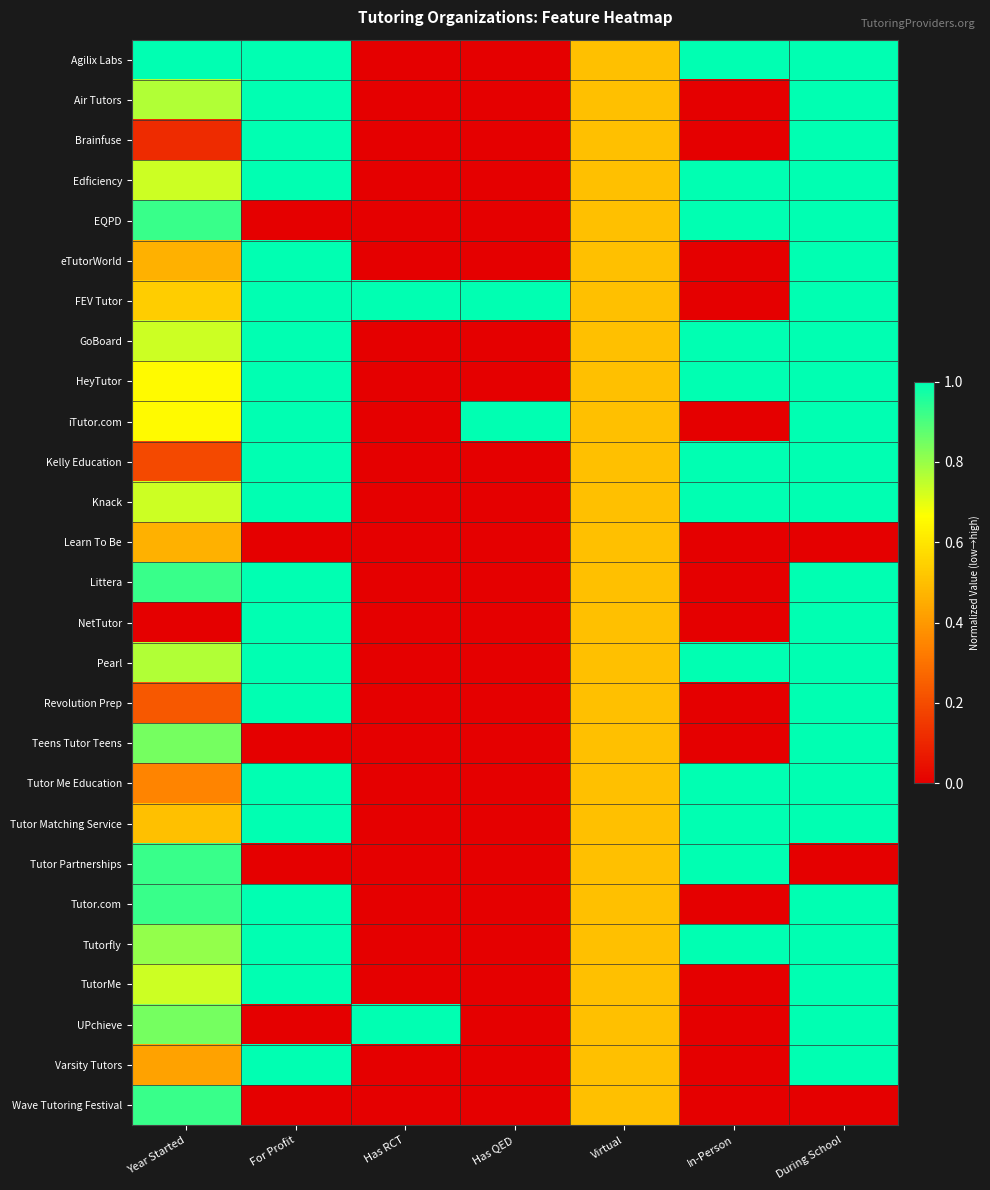

Which series has the largest total across all categories?

FEV Tutor